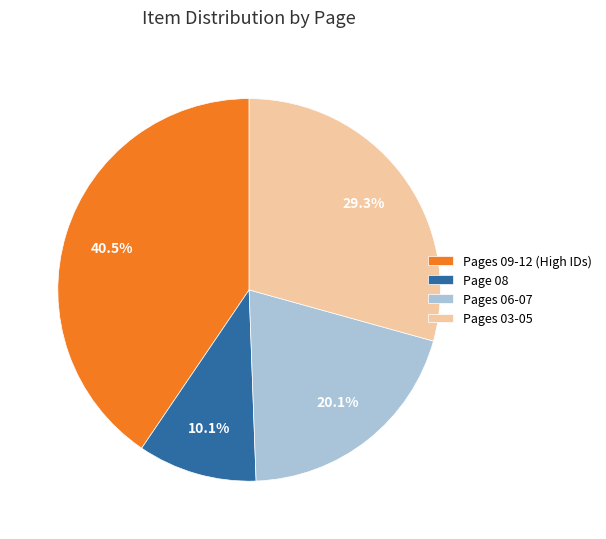

How many segments does this pie chart have?

4